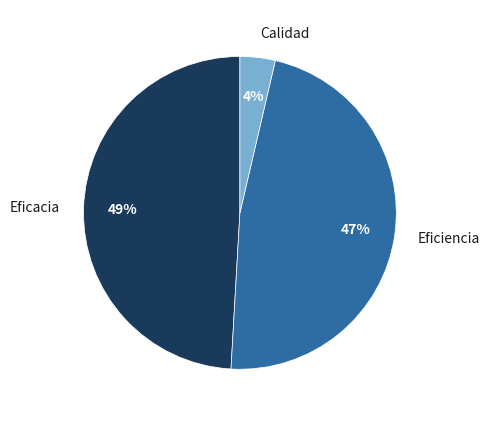

Is it true that Calidad is 4% of the pie?

True